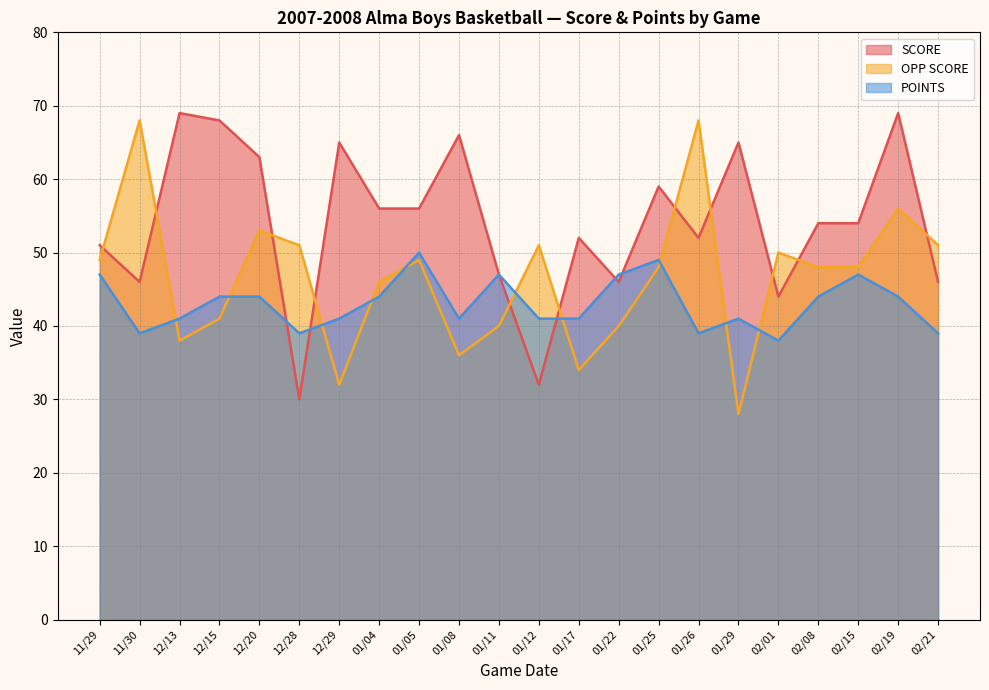

What is the value of the OPP SCORE point at the 12th from the left?

51